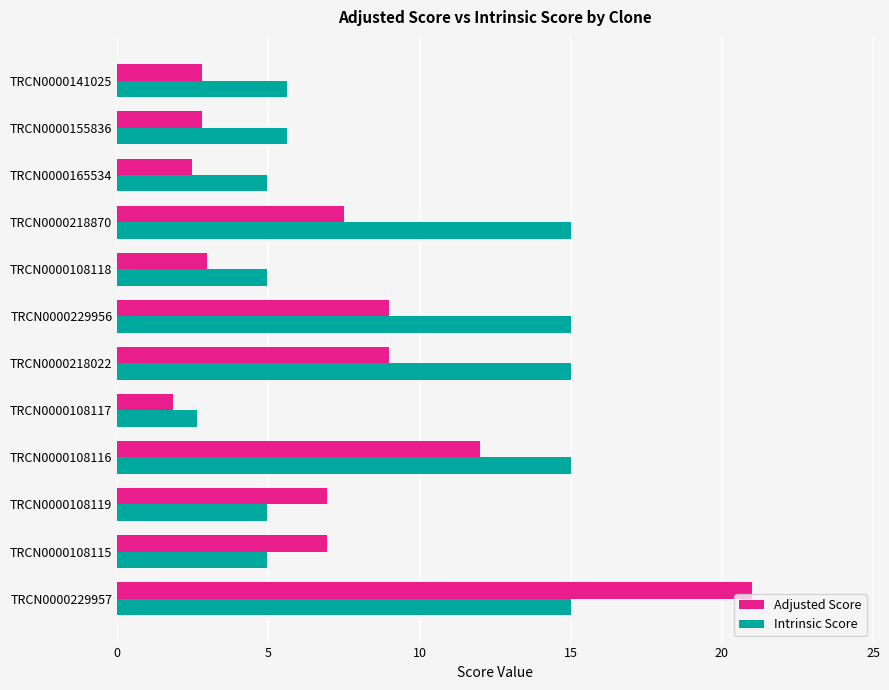

Between TRCN0000108115 and TRCN0000218870, which series saw the biggest shift?

Intrinsic Score